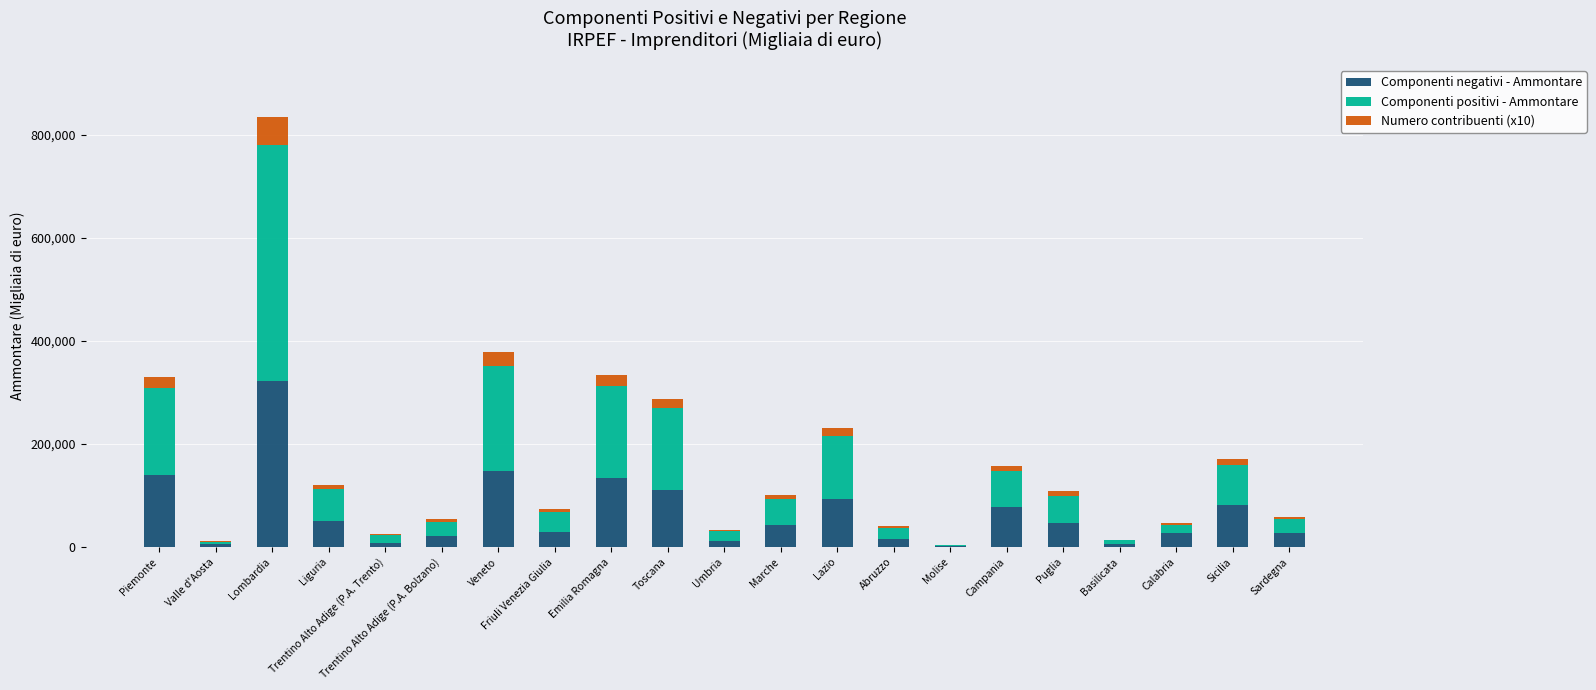

At which category is the sum across all series the highest?

Lombardia